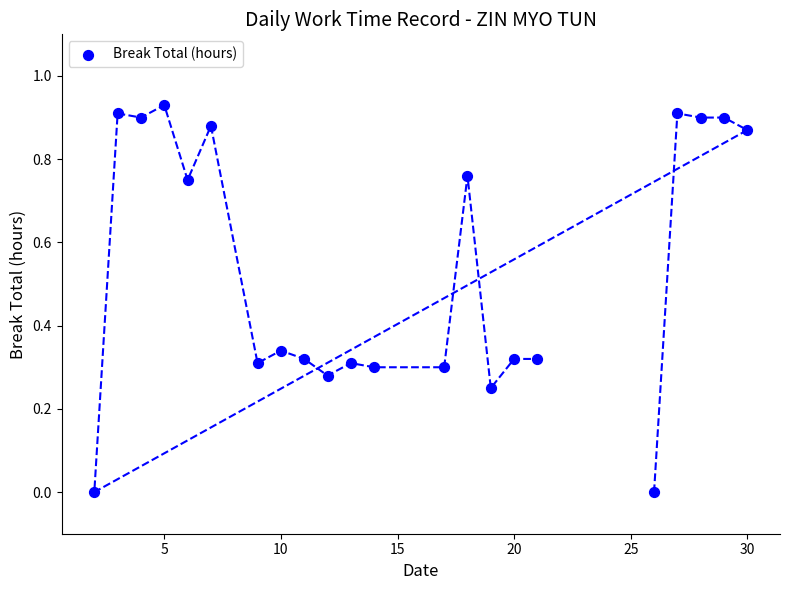

What is the range of X values (max minus min)?

28.0